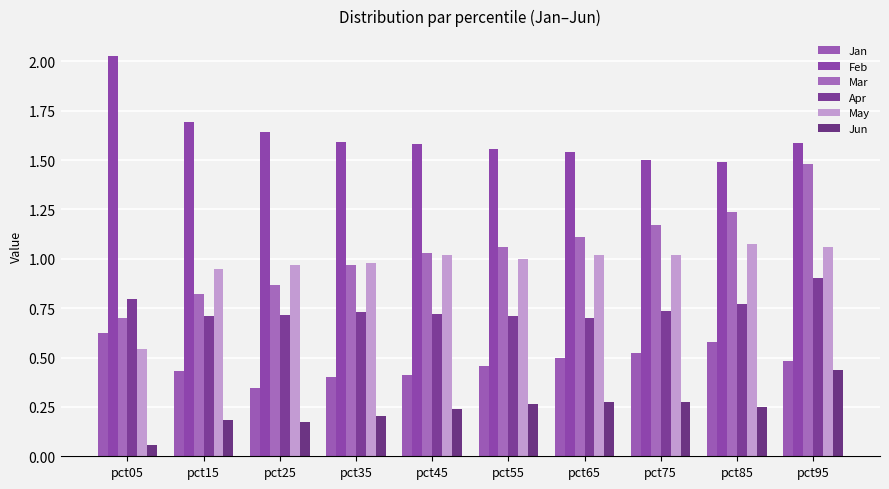

Which series has the largest total across all categories?

Feb